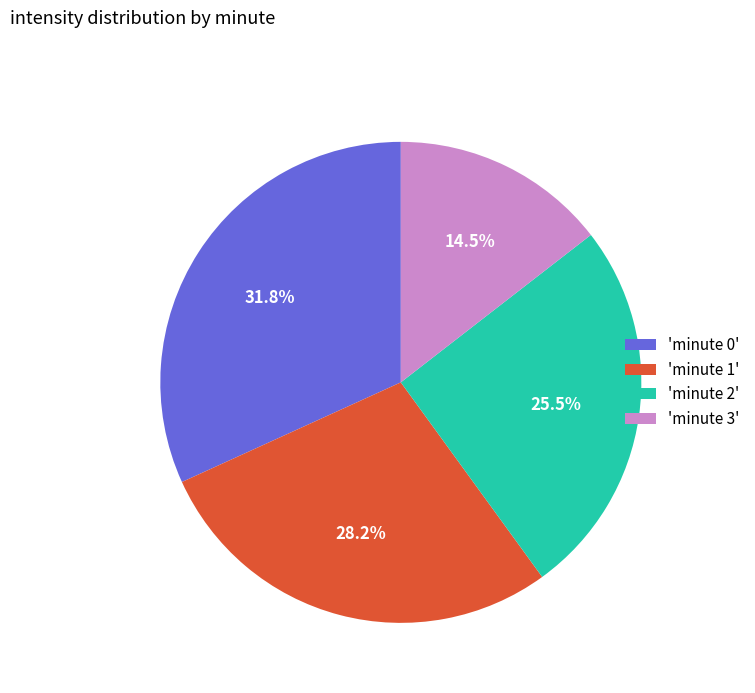

Is there a majority slice in this chart?

No